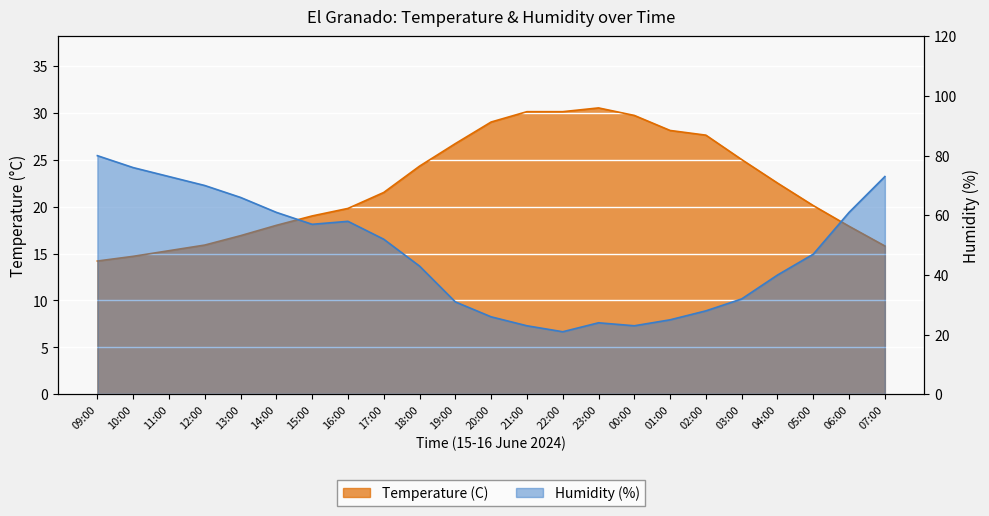

Reading right to left, extract all data points from this chart.

Temperature (C): 07:00=15.8	06:00=17.9	05:00=20.1	04:00=22.5	03:00=25.0	02:00=27.6	01:00=28.1	00:00=29.7	23:00=30.5	22:00=30.1	21:00=30.1	20:00=29.0	19:00=26.7	18:00=24.3	17:00=21.5	16:00=19.8	15:00=19.0	14:00=18.0	13:00=16.9	12:00=15.9	11:00=15.3	10:00=14.7	09:00=14.2
Humidity (%): 07:00=73.0	06:00=61.0	05:00=47.0	04:00=40.0	03:00=32.0	02:00=28.0	01:00=25.0	00:00=23.0	23:00=24.0	22:00=21.0	21:00=23.0	20:00=26.0	19:00=31.0	18:00=43.0	17:00=52.0	16:00=58.0	15:00=57.0	14:00=61.0	13:00=66.0	12:00=70.0	11:00=73.0	10:00=76.0	09:00=80.0